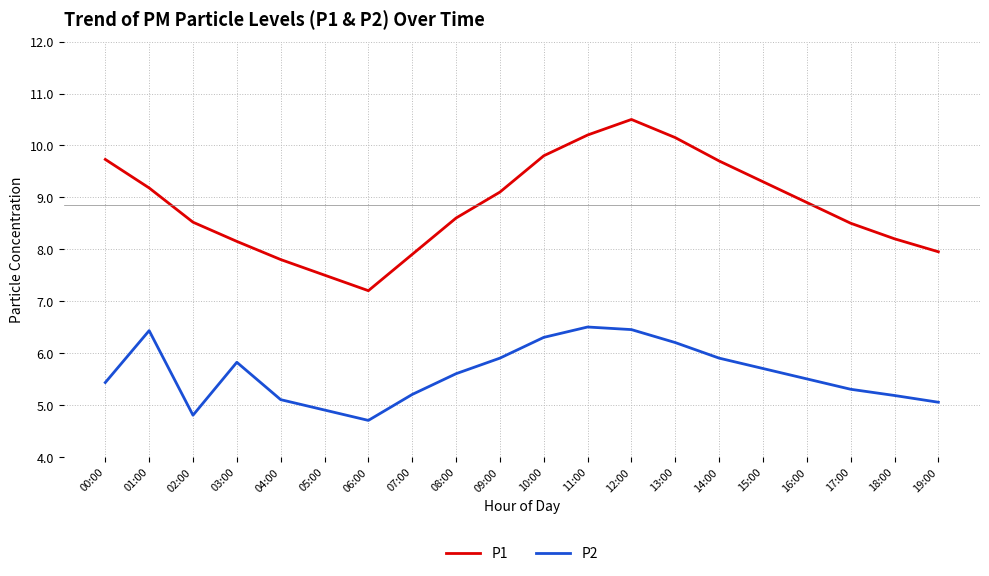

What position from the left is 13:00?

14